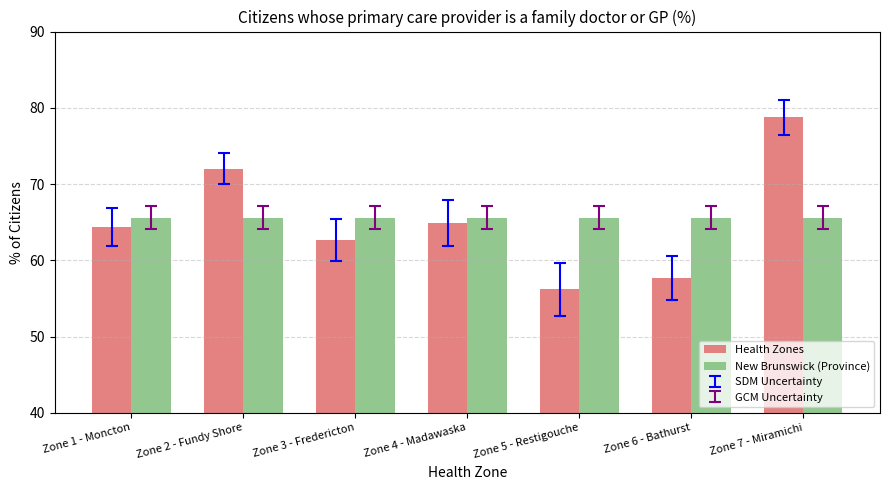

What is the sum of all New Brunswick (Province) values?

459.2